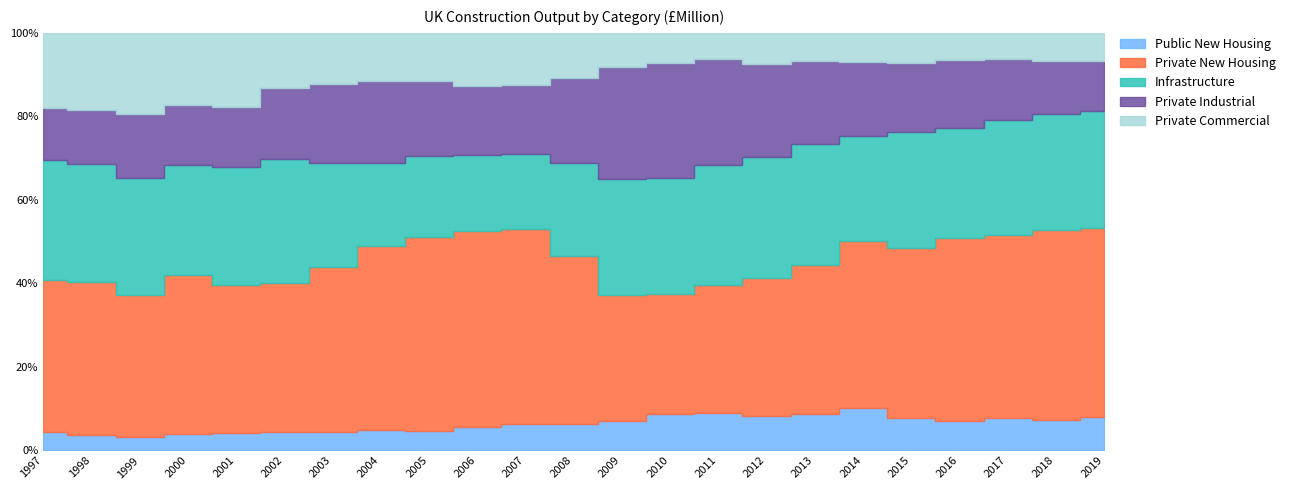

True or false: Private New Housing and Private Industrial cross at least once.

False